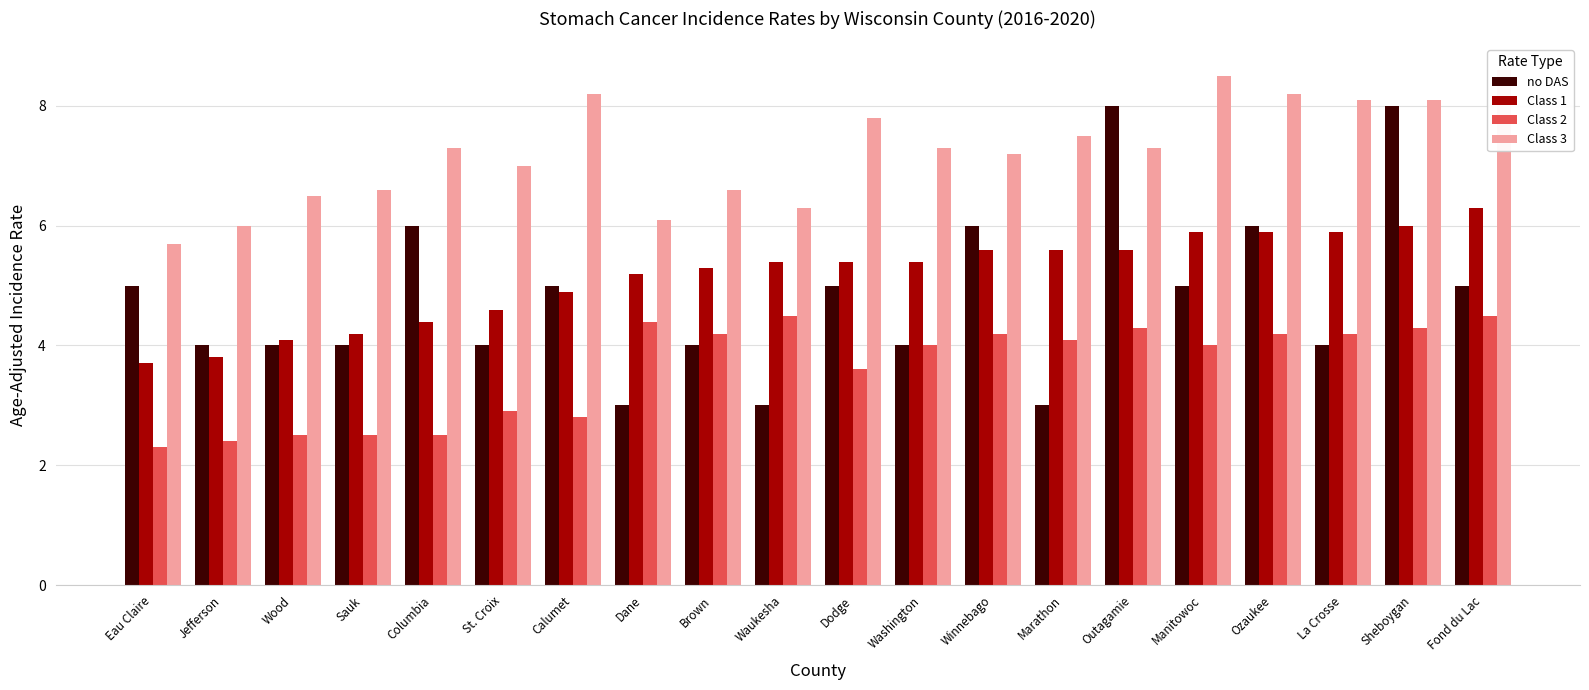

Which label corresponds to the smallest value in the chart?

Eau Claire